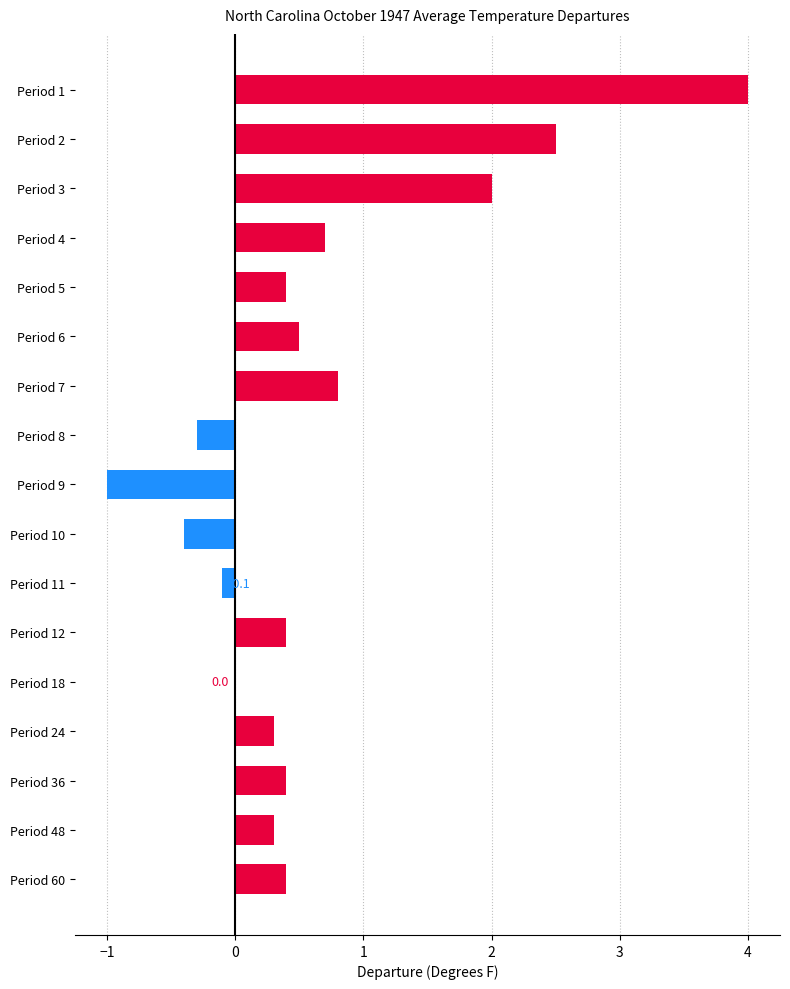

Which has a higher value, Period 8 or Period 11?

Period 11